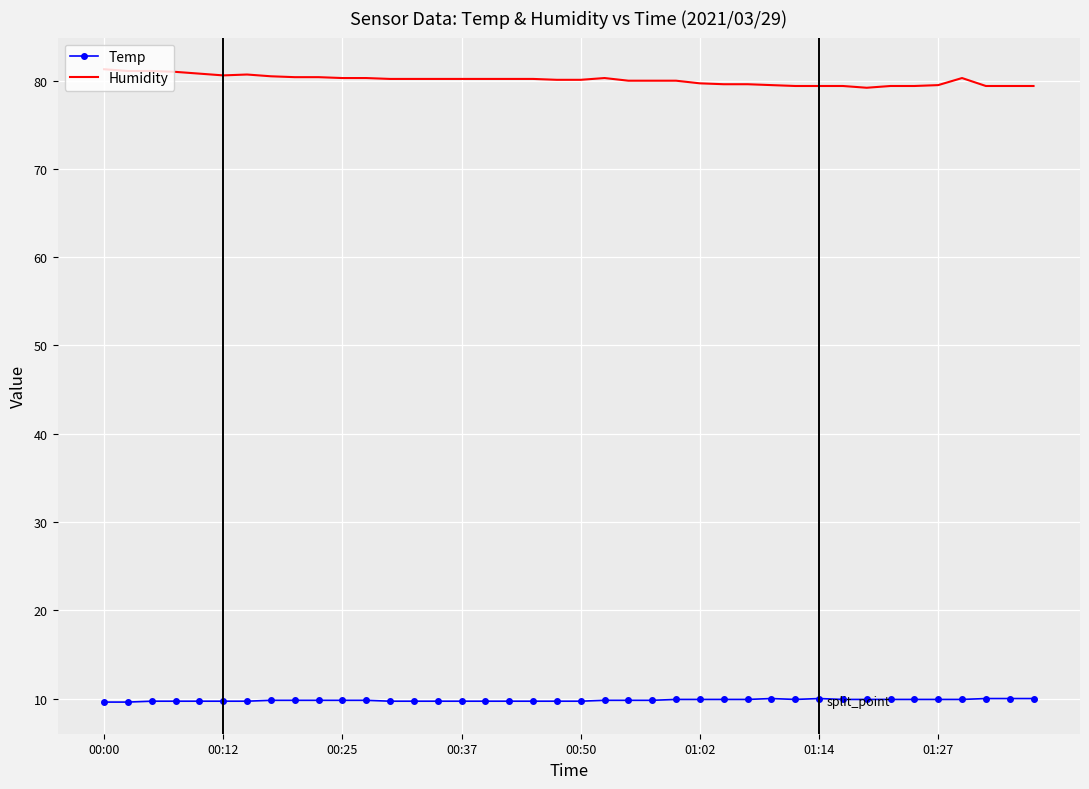

What are all the series names shown in the legend?

Temp, Humidity